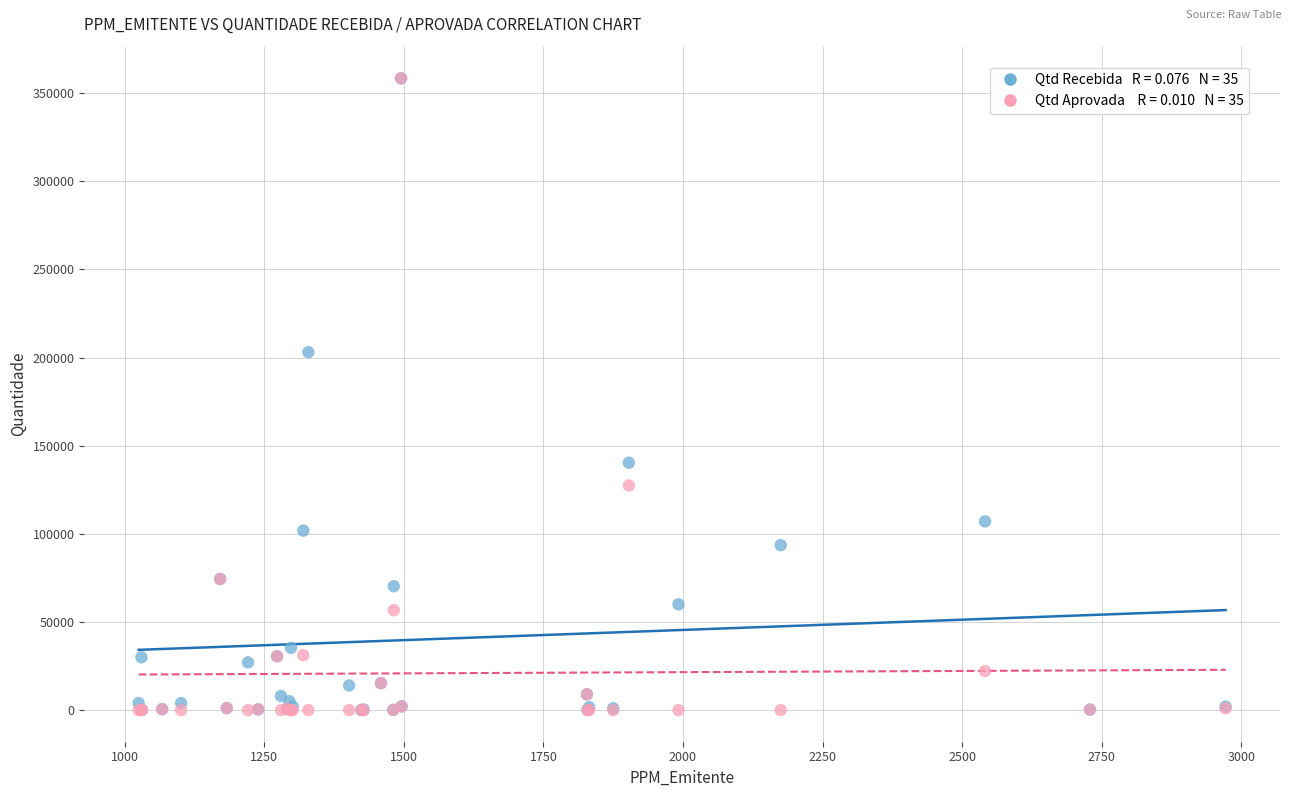

Across all series, what Y value is closest to 179250?

203080